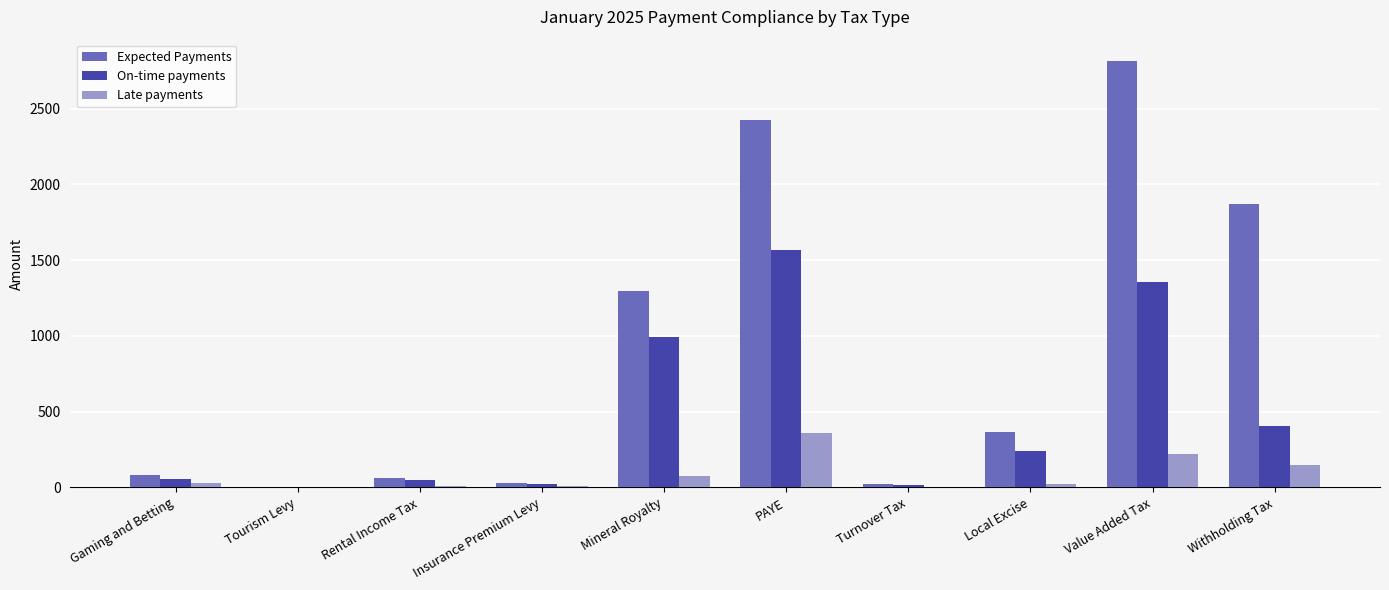

At which category does the chart reach its peak across all series?

Value Added Tax